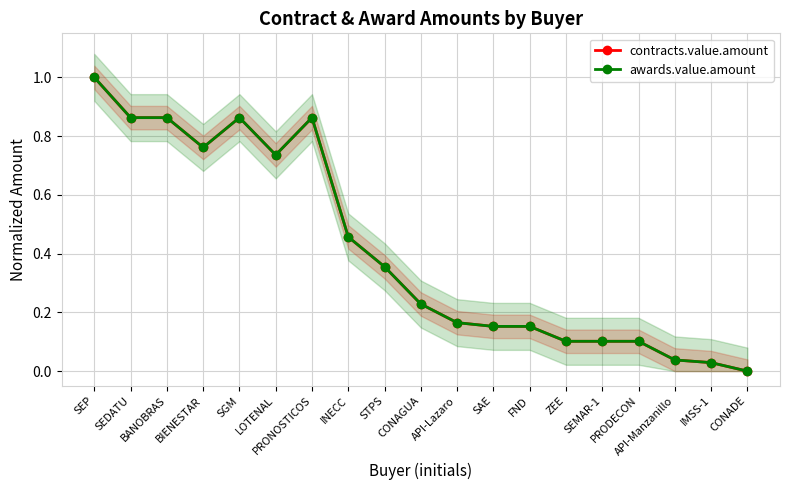

Which series has the widest spread of values?

contracts.value.amount